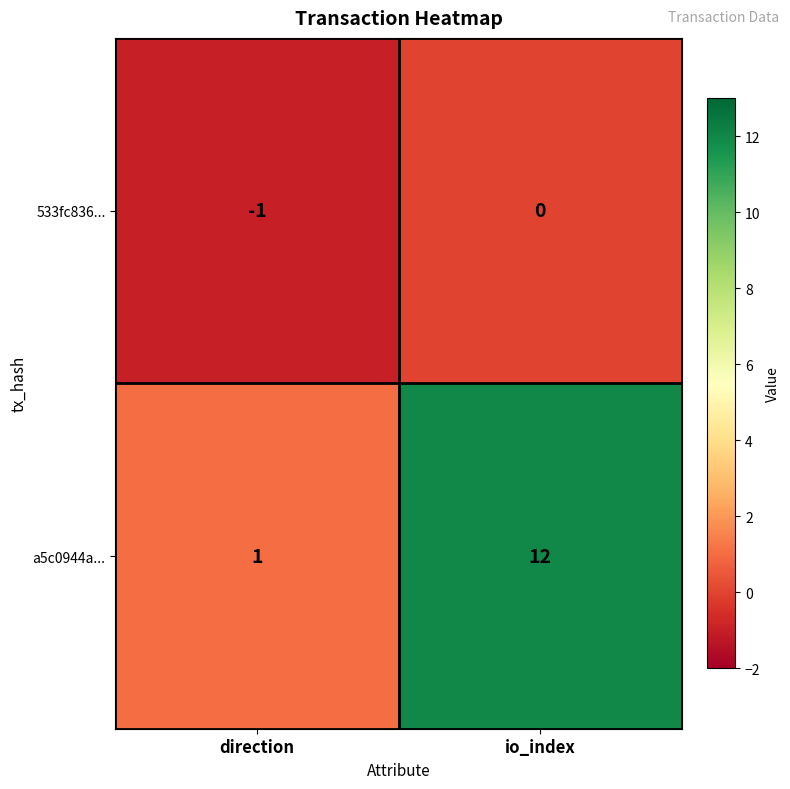

List the series in order of their overall mean, lowest first.

533fc836..., a5c0944a...